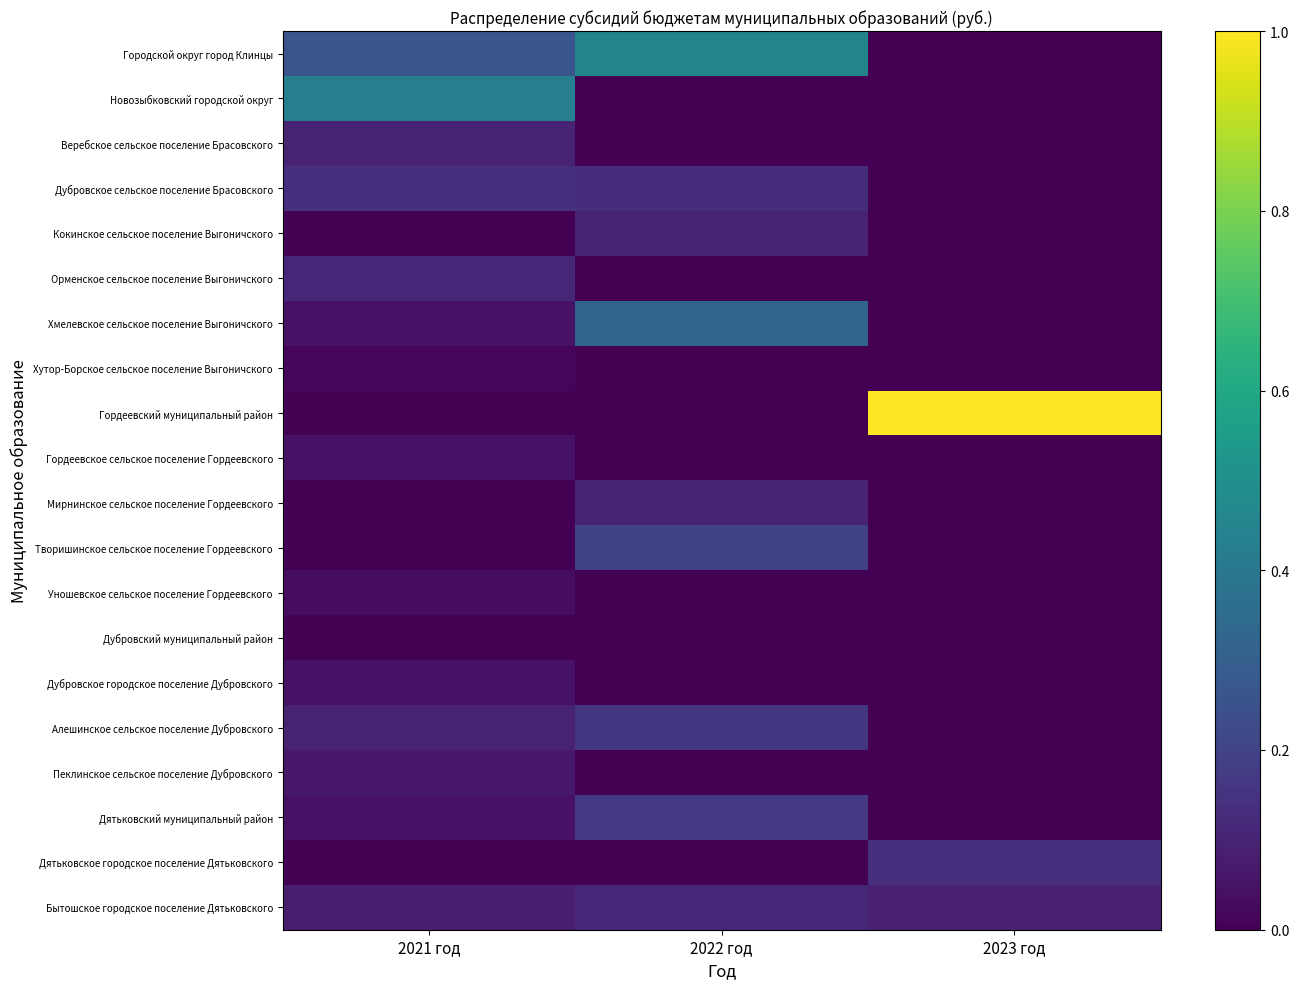

Rank the series at 2022 год from lowest to highest value.

Новозыбковский городской округ, Веребское сельское поселение Брасовского, Орменское сельское поселение Выгоничского, Хутор-Борское сельское поселение Выгоничского, Гордеевский муниципальный район, Гордеевское сельское поселение Гордеевского, Уношевское сельское поселение Гордеевского, Дубровский муниципальный район, Дубровское городское поселение Дубровского, Пеклинское сельское поселение Дубровского, Дятьковское городское поселение Дятьковского, Кокинское сельское поселение Выгоничского, Мирнинское сельское поселение Гордеевского, Бытошское городское поселение Дятьковского, Дубровское сельское поселение Брасовского, Алешинское сельское поселение Дубровского, Дятьковский муниципальный район, Творишинское сельское поселение Гордеевского, Хмелевское сельское поселение Выгоничского, Городской округ город Клинцы